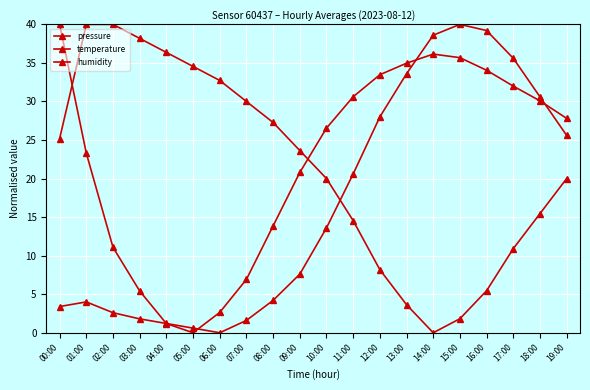

Does the chart have visible grid lines?

Yes